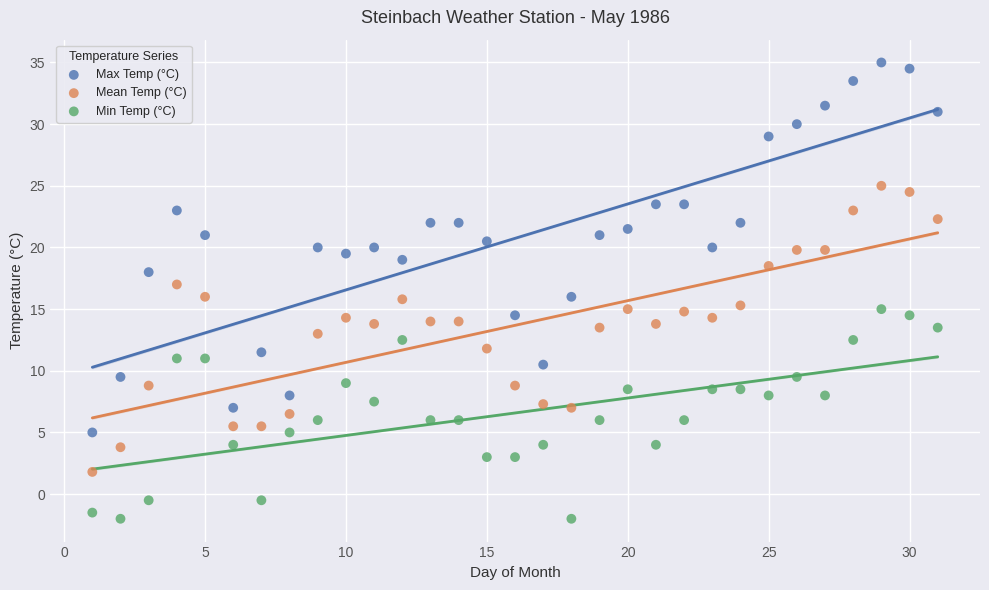

What is the X range (max minus min) for the scatter plot?

30.0